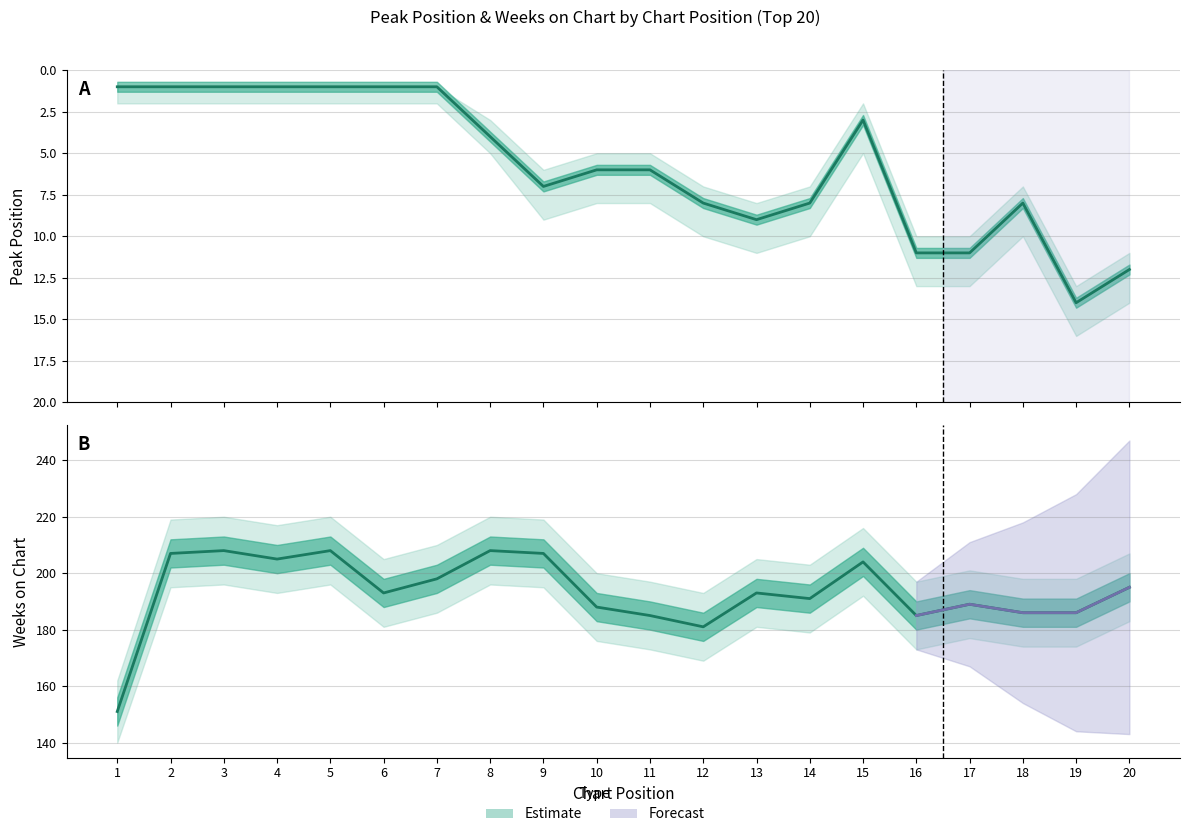

Rank the categories by value from lowest to highest.

1, 2, 3, 4, 5, 6, 7, 15, 8, 10, 11, 9, 12, 14, 18, 13, 16, 17, 20, 19